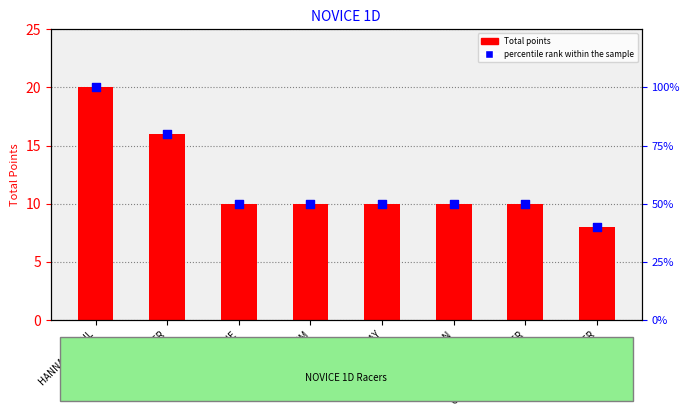

Which series reaches the maximum Y coordinate?

percentile rank within the sample